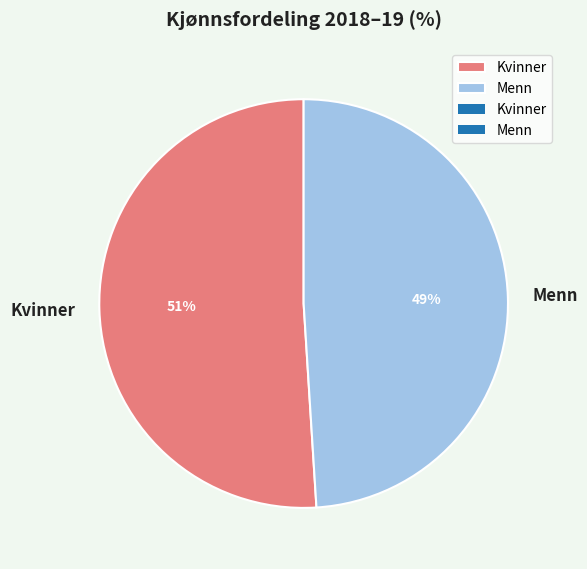

Does Menn account for over 50% of the chart?

No